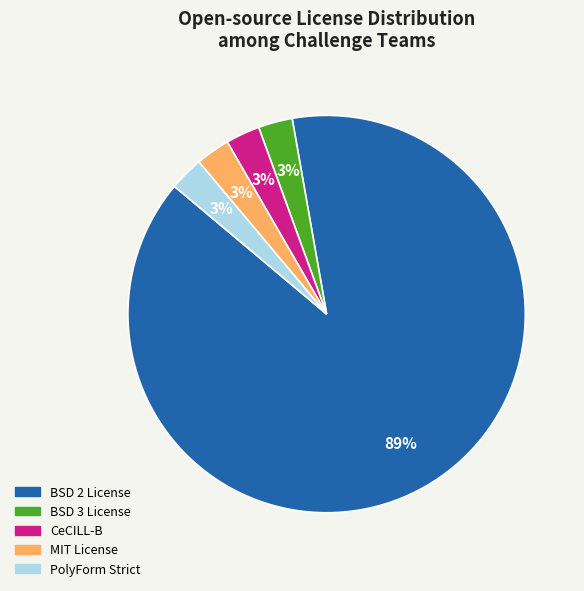

How many segments does this pie chart have?

5